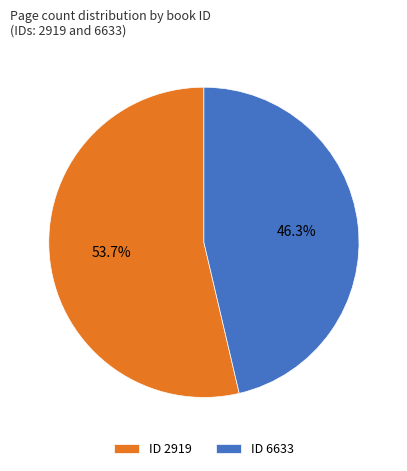

Is there any slice that represents more than half of the pie?

Yes